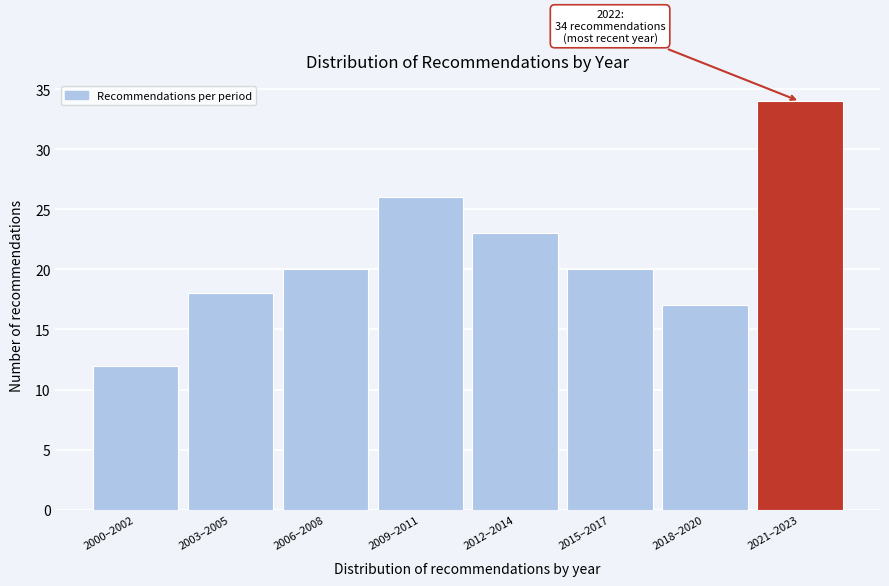

Reading right to left, what are all the values shown in this chart?

34	17	20	23	26	20	18	12